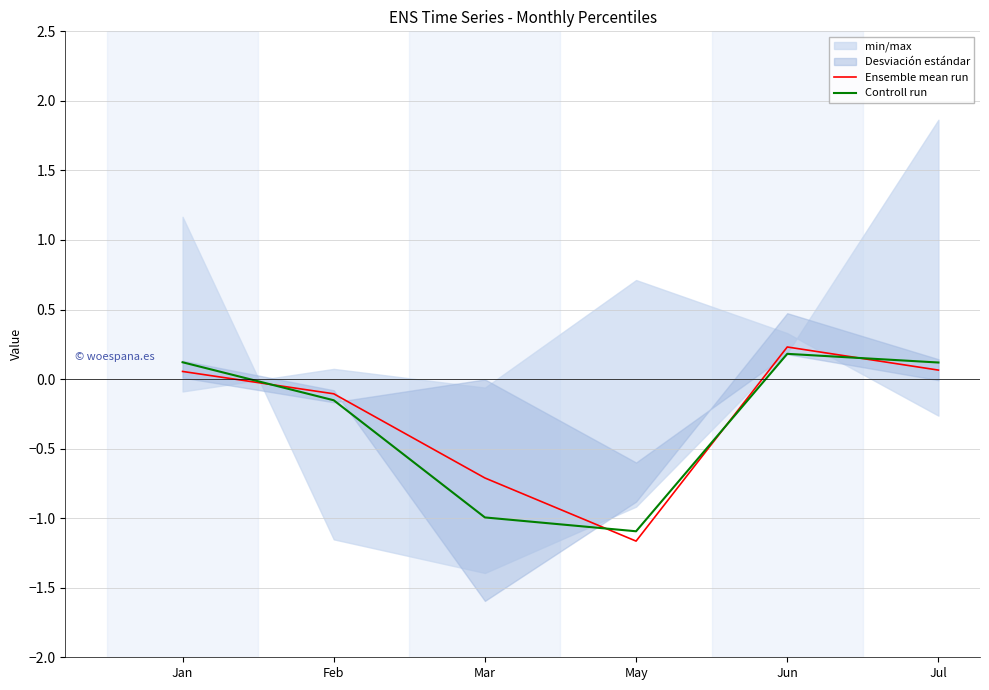

Where do Controll run and Ensemble mean run first cross each other?

Jan and Feb